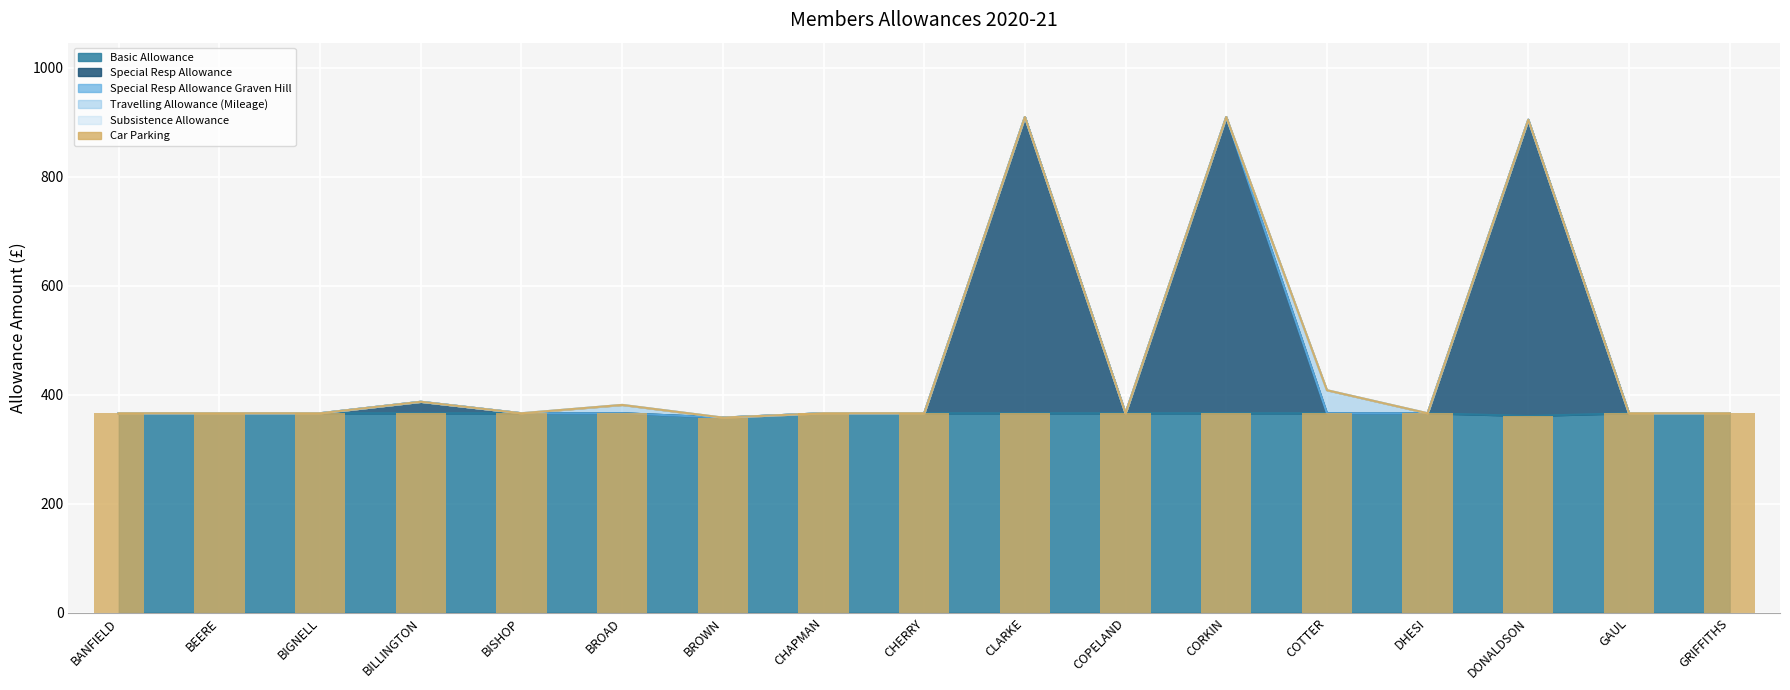

Does the chart contain any negative values?

No